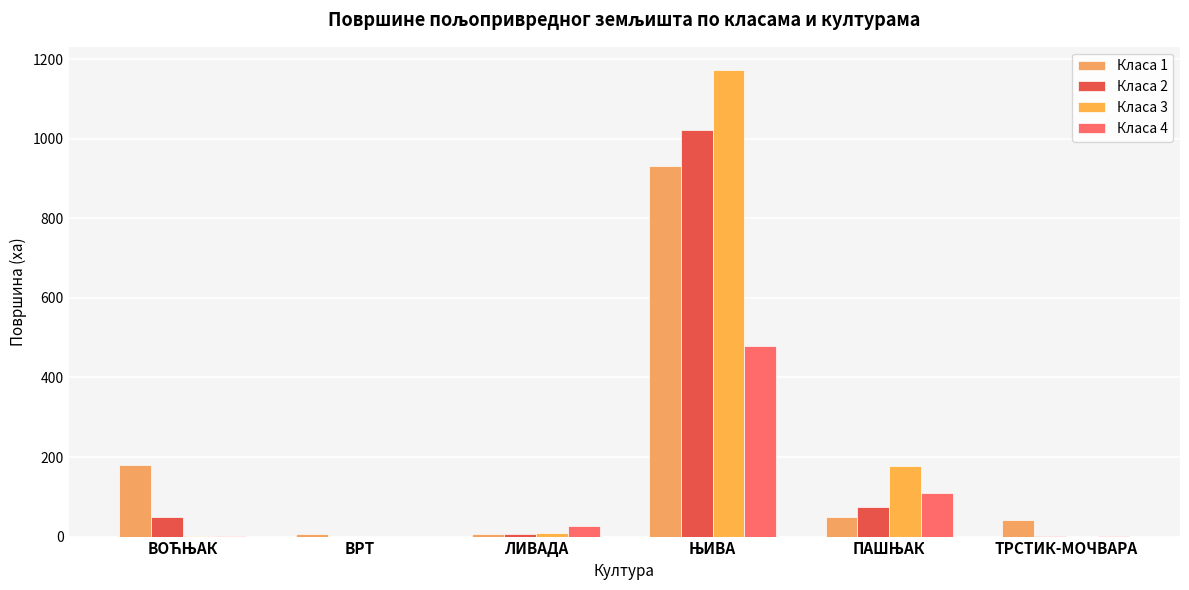

How many categories are shown in the chart?

6